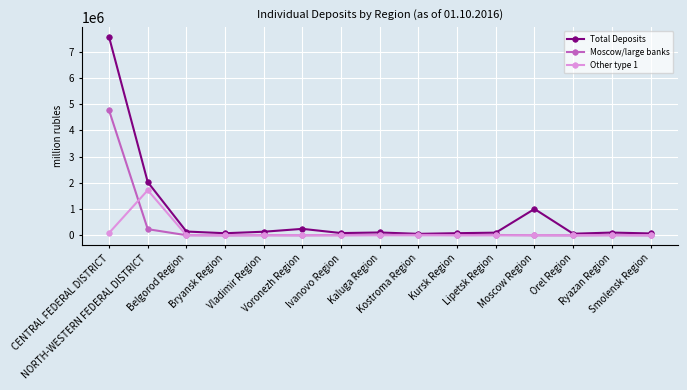

Count the number of categories in the chart.

15